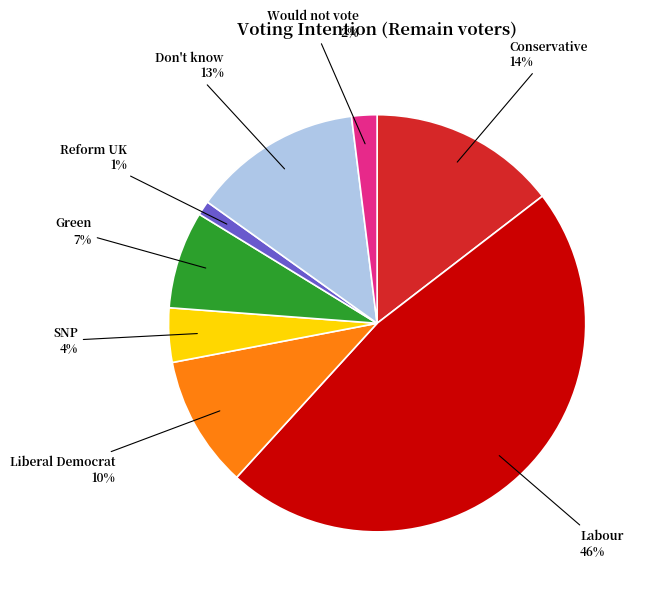

What percentage is NOT represented by Liberal Democrat?

89.9%